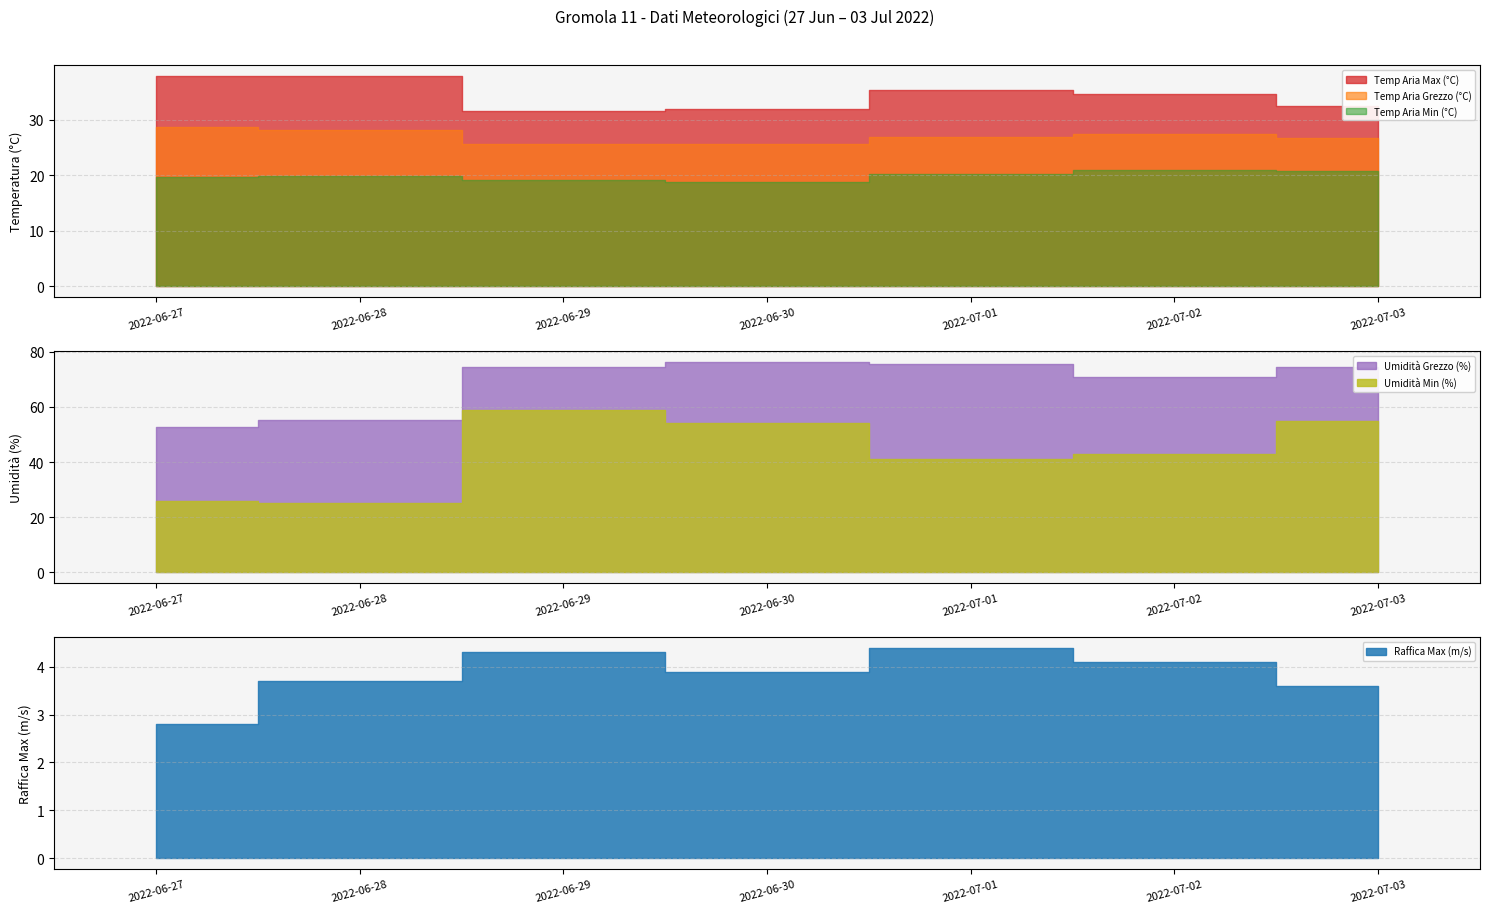

How many interior local valleys does the Temp Aria Min (°C) series have?

1